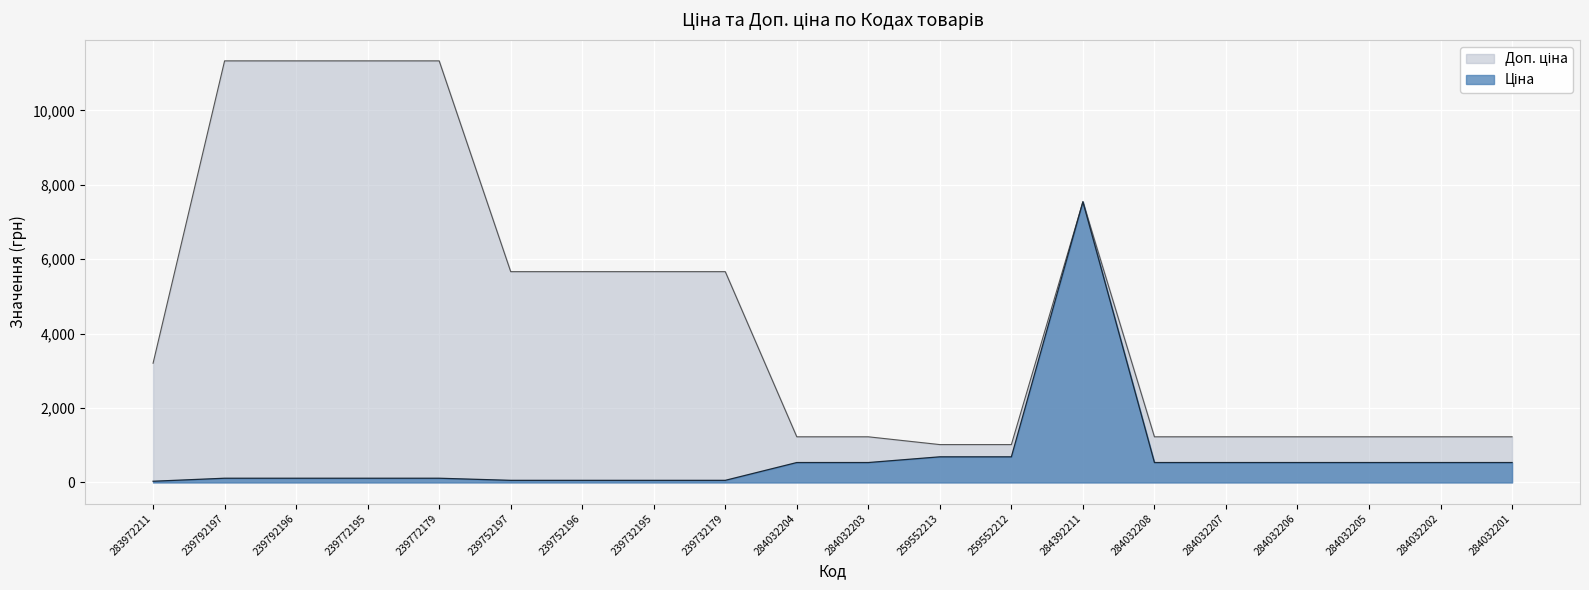

Where is Ціна nearest to the value 3788?

259552213